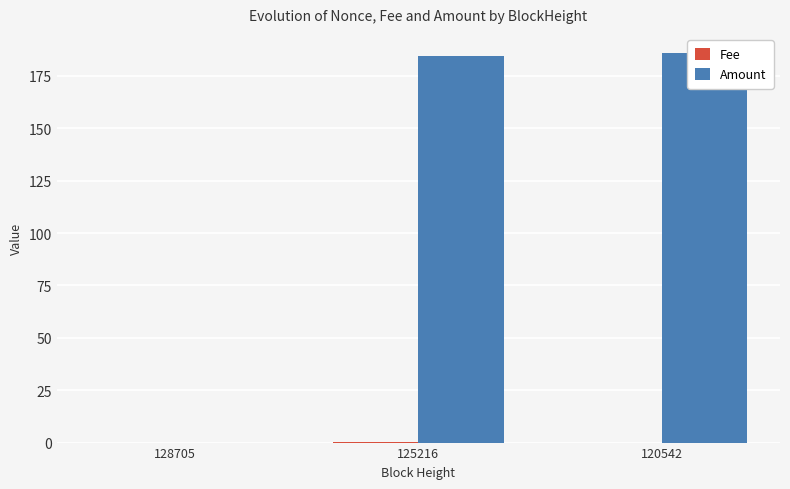

At which category is the sum across all series the highest?

120542